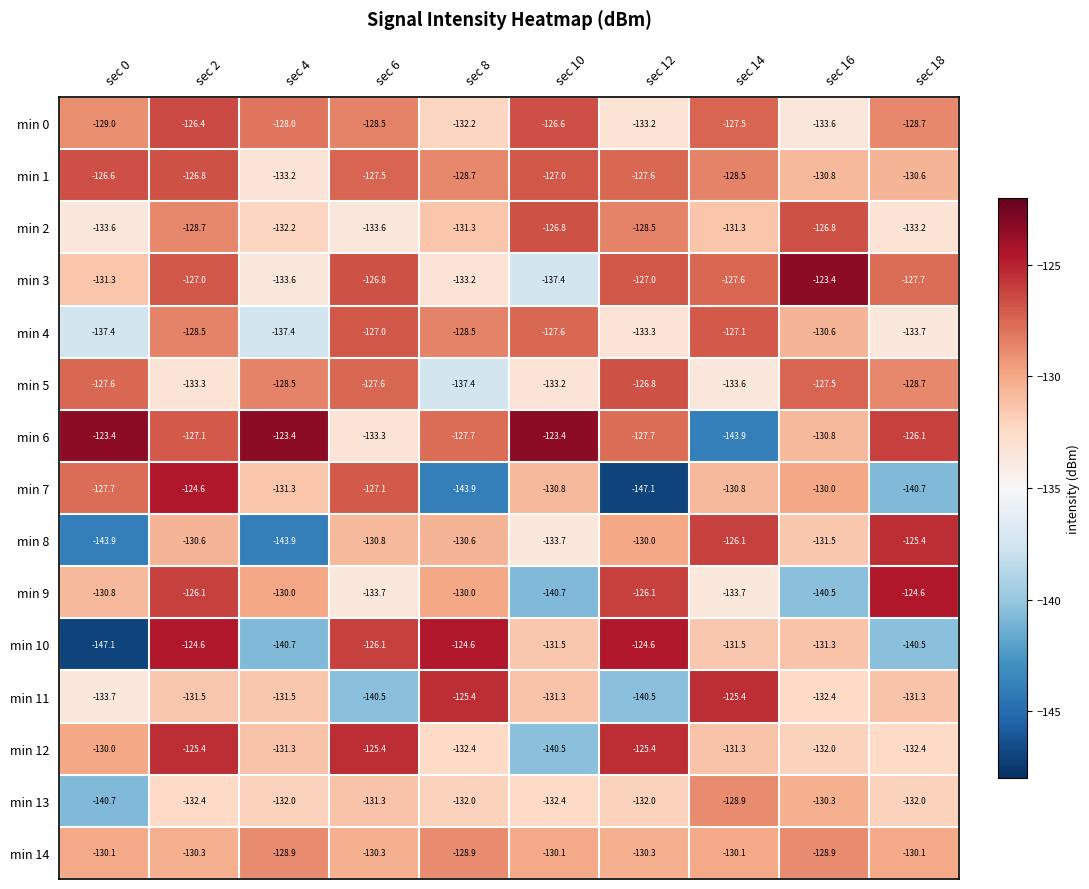

What is the sum of the min 14 values at sec 8 and sec 4?

-257.8